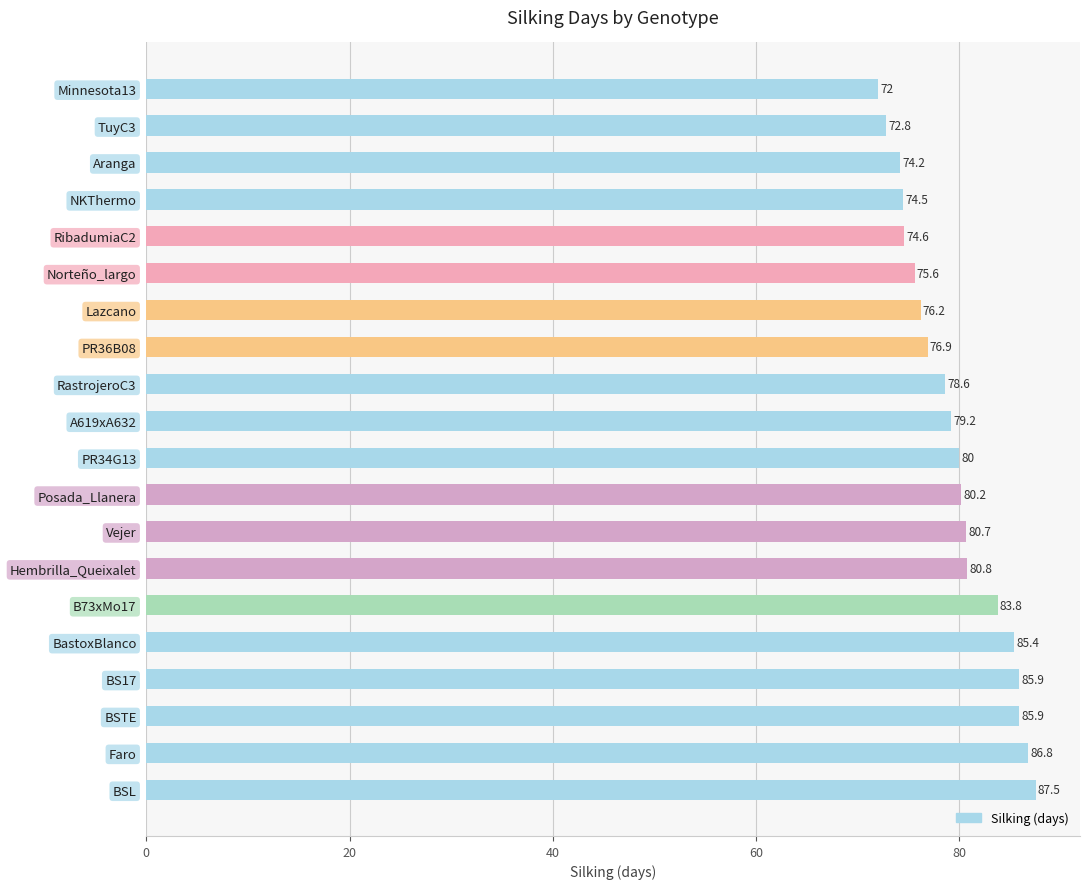

Between A619xA632 and Posada_Llanera, which is larger?

Posada_Llanera